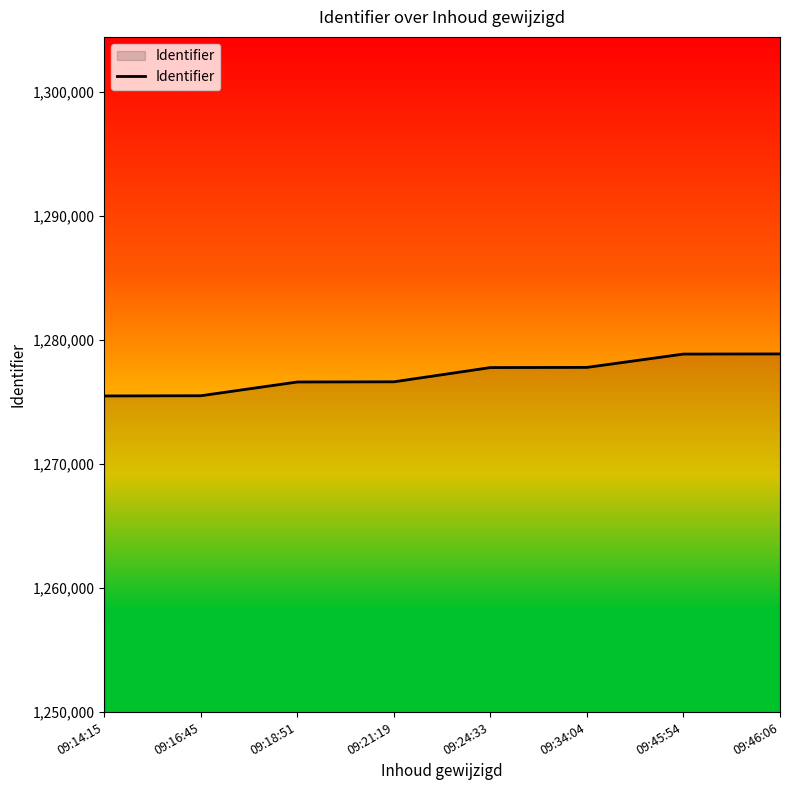

Count the number of data series in this chart.

1